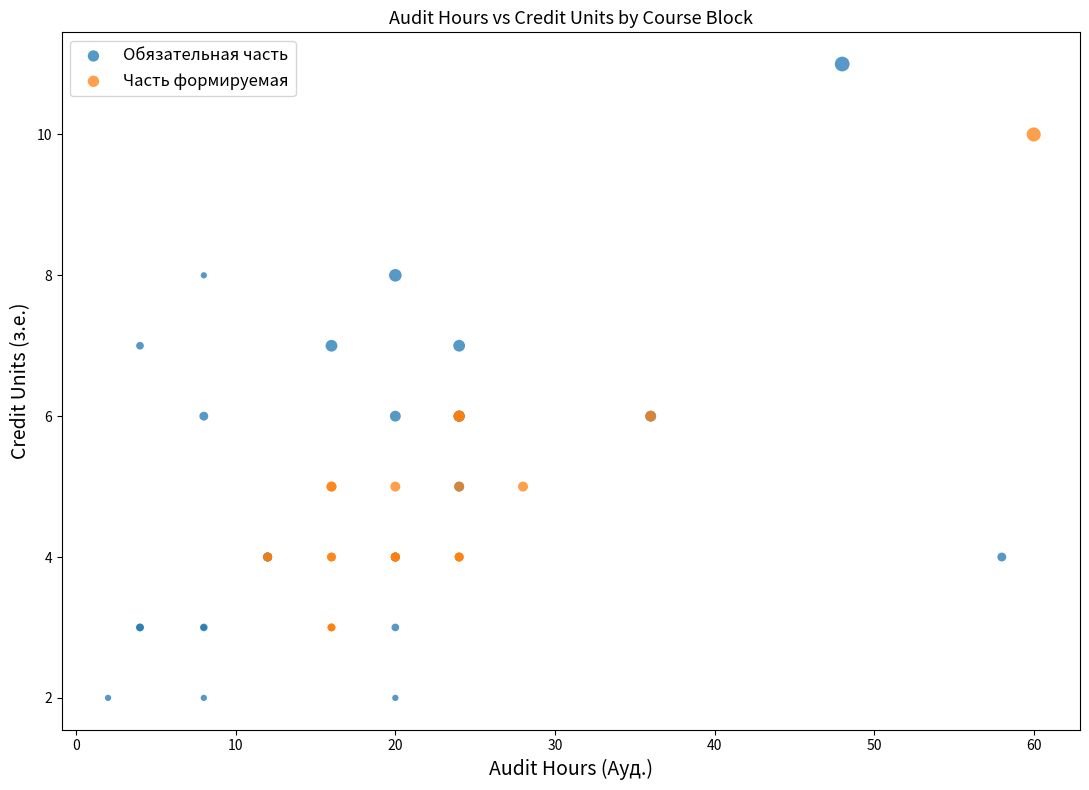

Which series has the largest Y range (max minus min)?

Обязательная часть